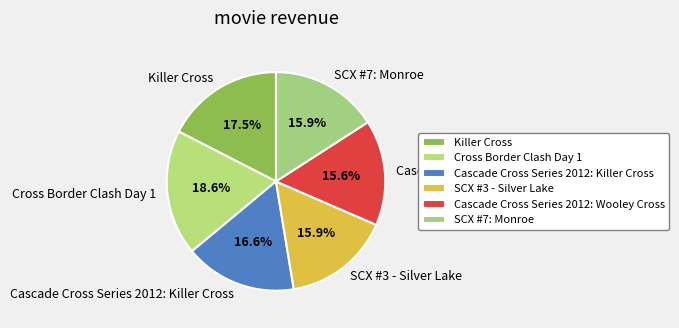

To the nearest percent, what percentage of the pie is SCX #3 - Silver Lake?

16%